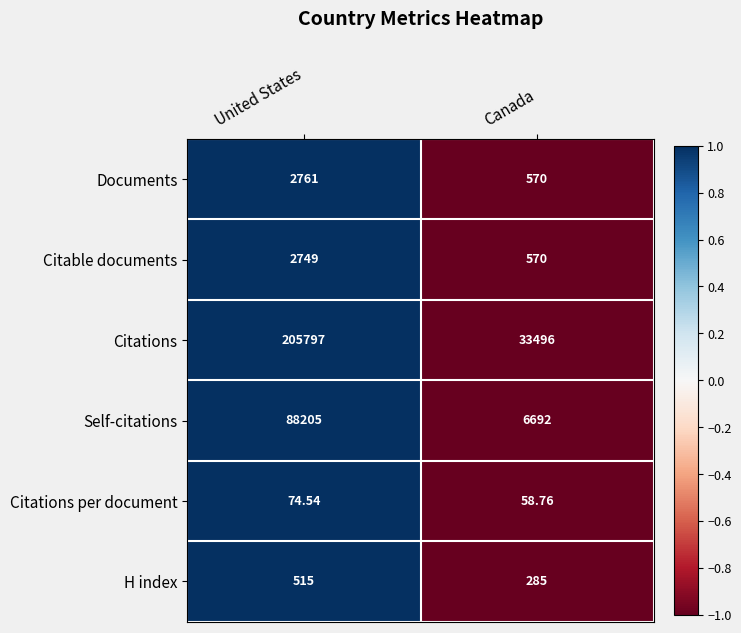

List the labels in order of Citations per document value, smallest first.

Canada, United States